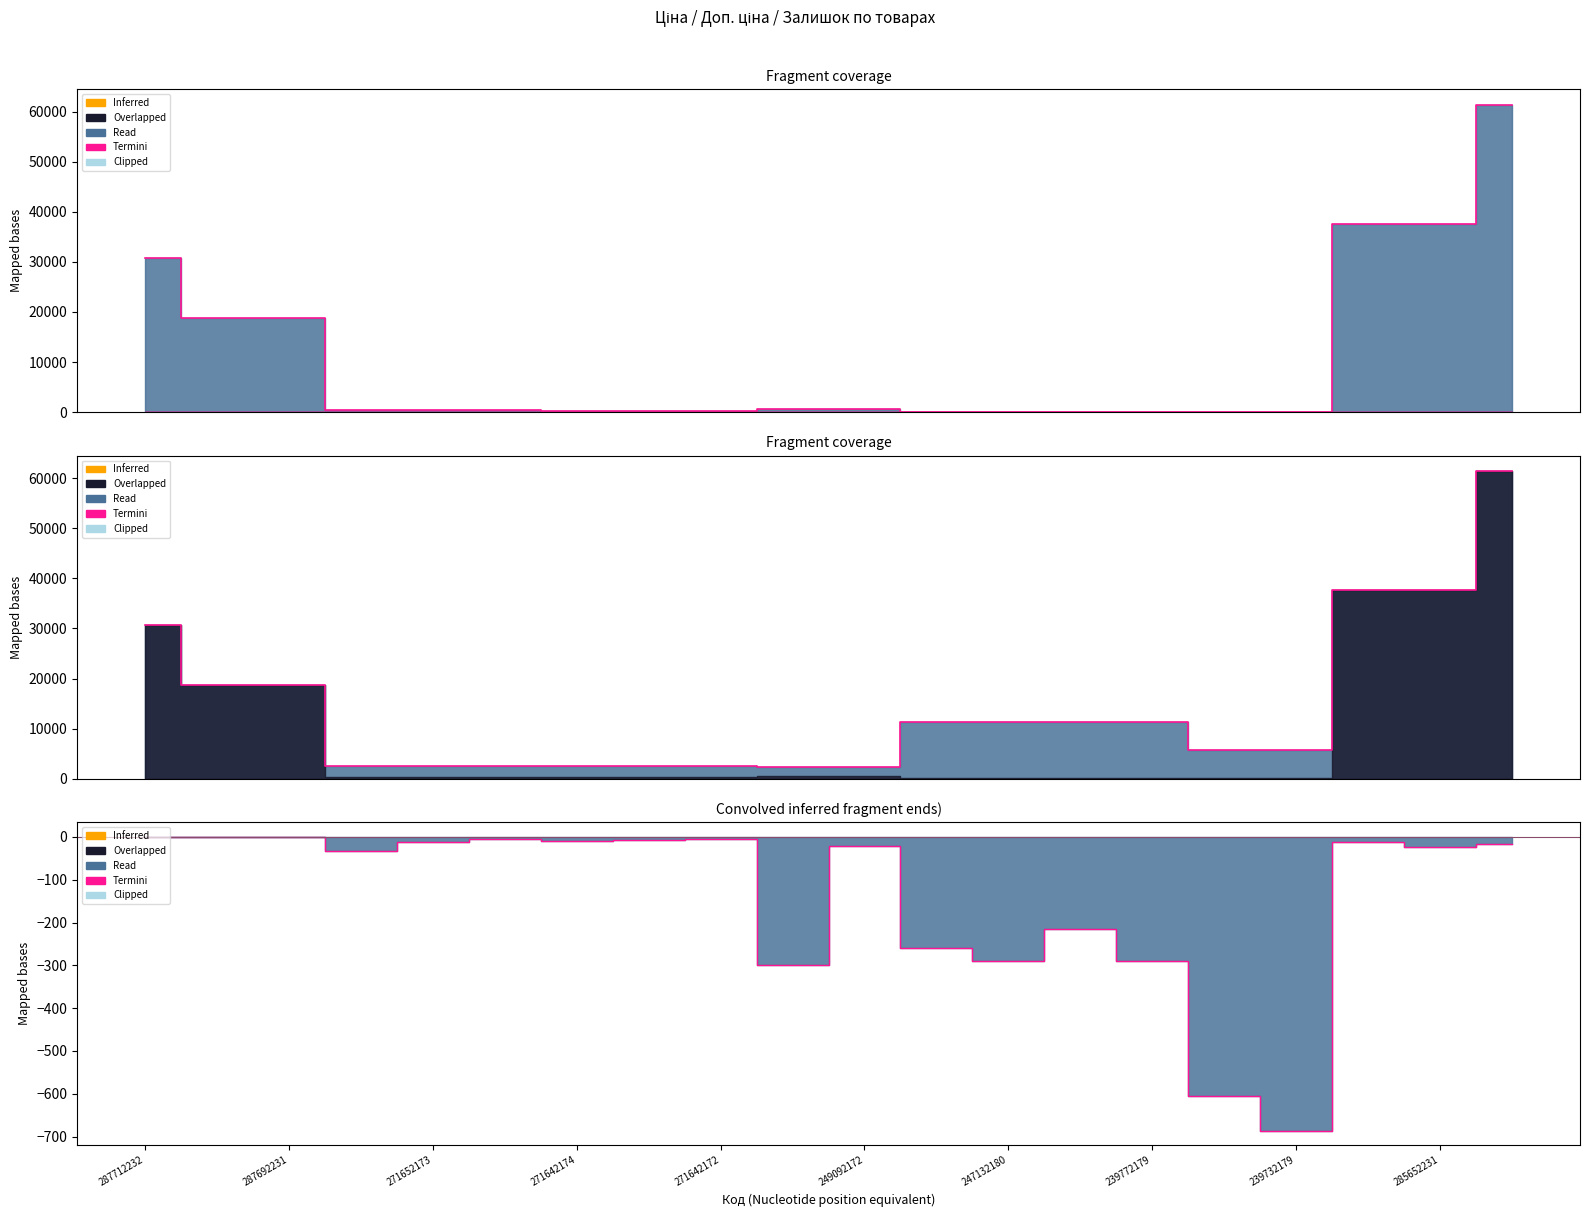

What is the difference between the second highest and minimum values?

686